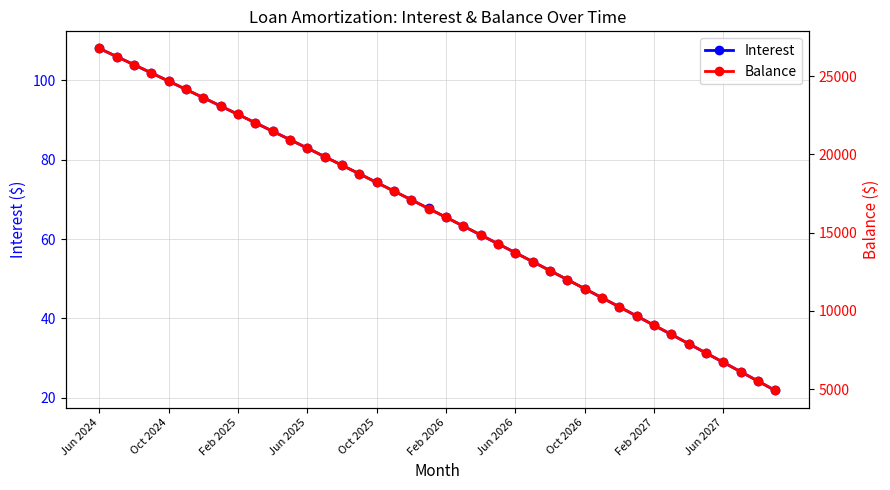

Rank the series by their maximum value, from lowest to highest.

Interest, Balance